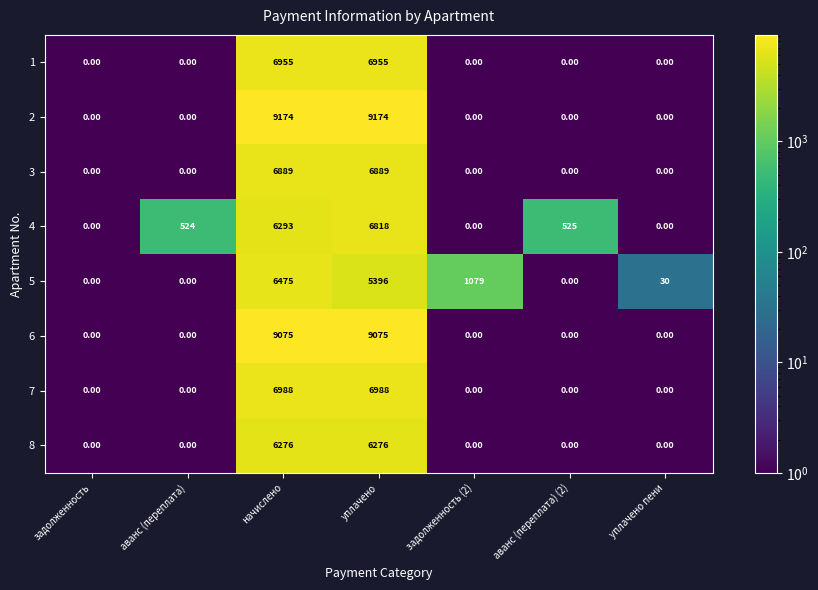

At which category is the sum across all series the highest?

начислено